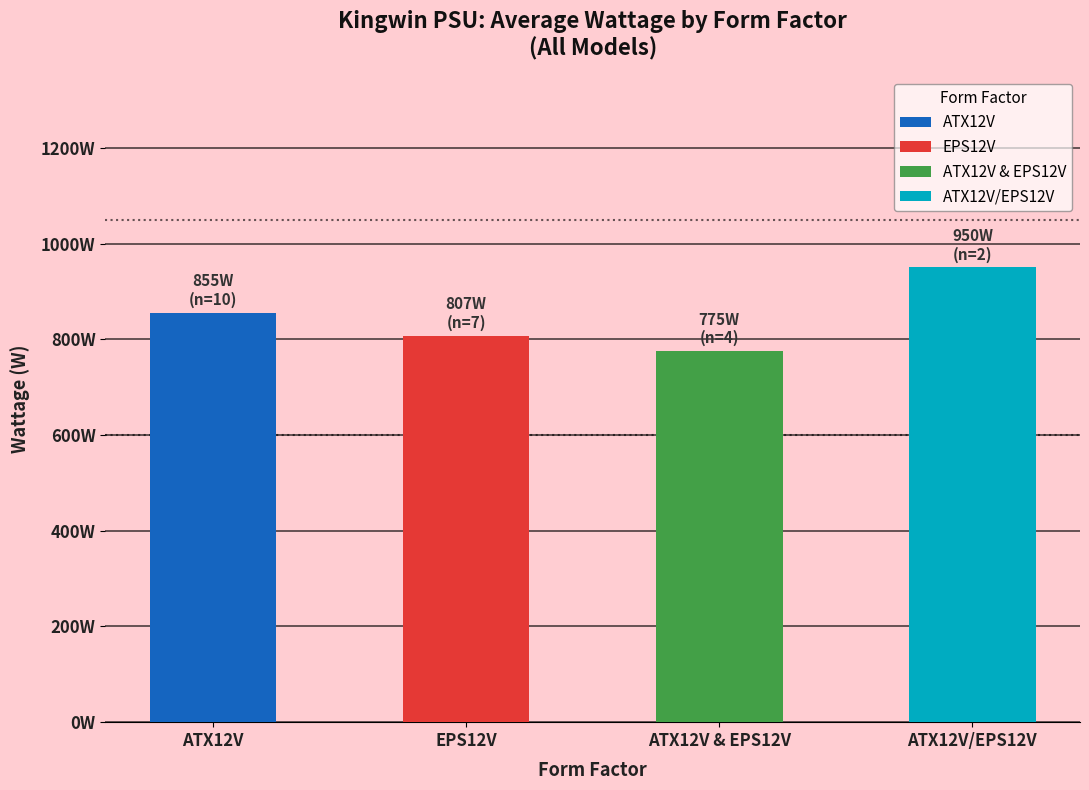

Does the chart contain any negative values?

No